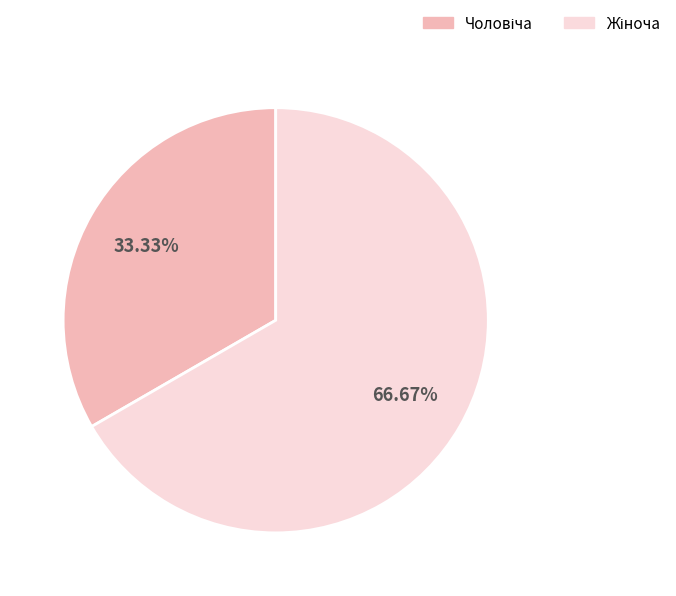

Is there any slice that represents more than half of the pie?

Yes